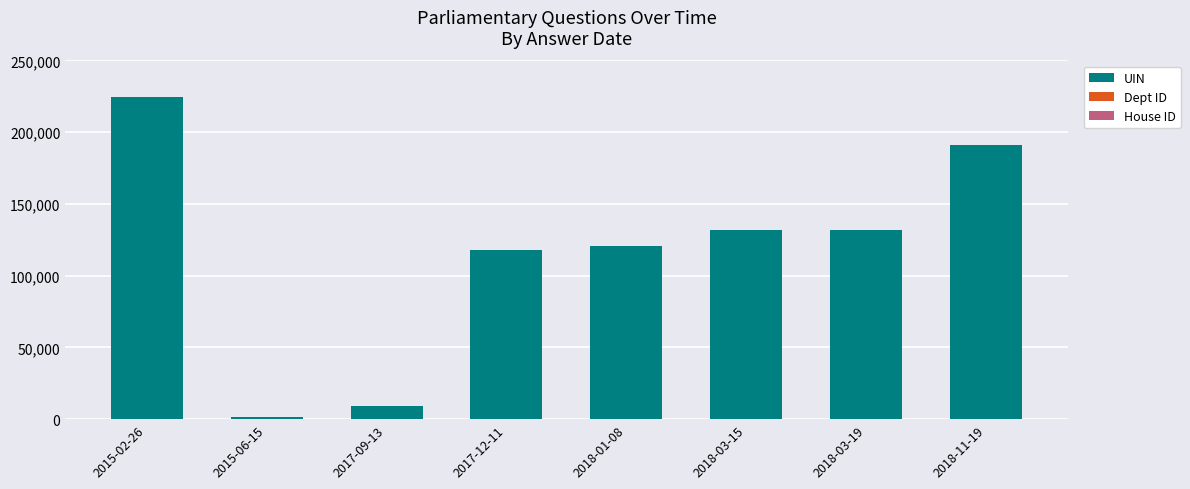

What is the sum of all UIN values?

928561